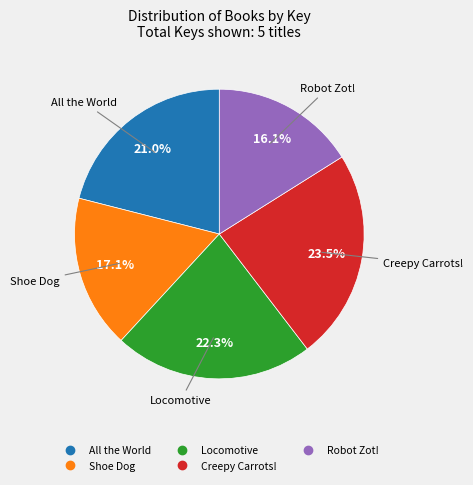

Which slice is the largest?

Creepy Carrots!